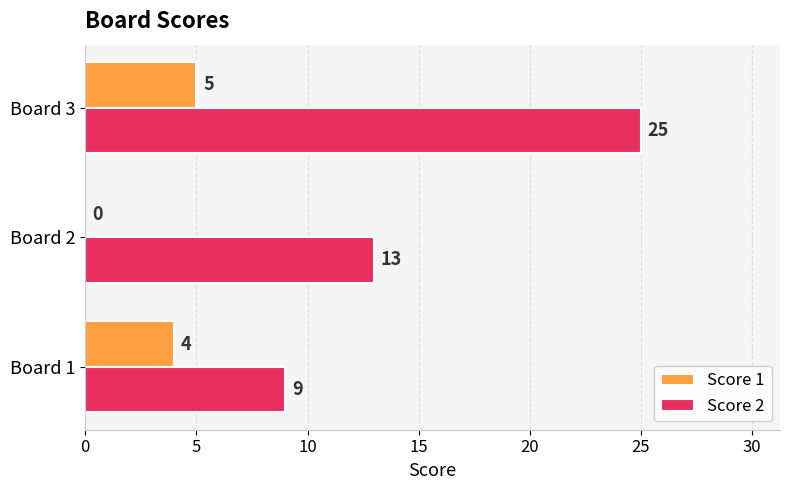

What is the sum of the Score 2 values at Board 1 and Board 3?

34